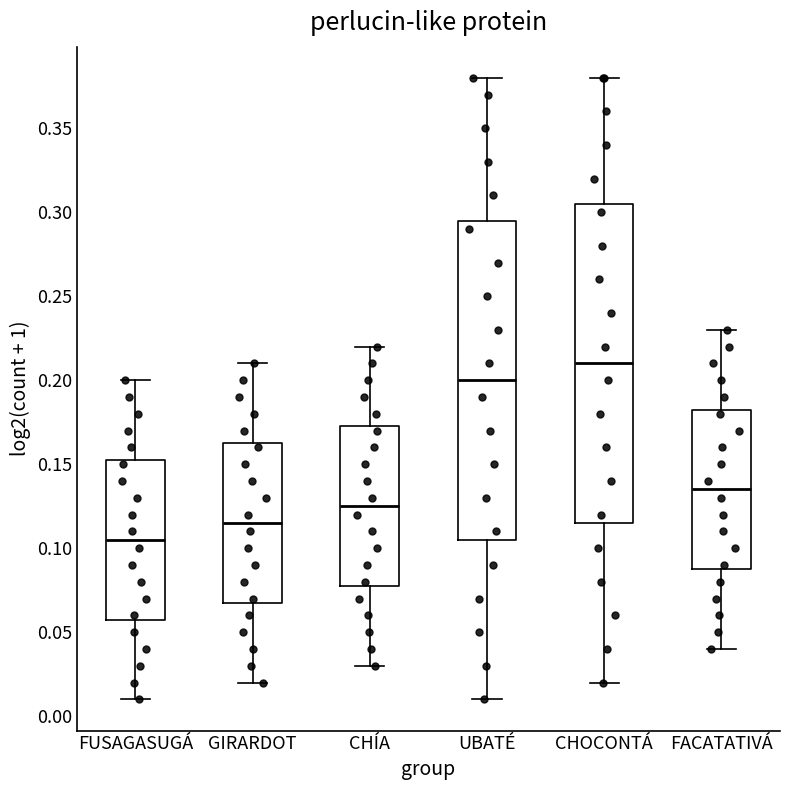

Where does the median line of the box for UBATÉ sit on the y-axis? The values are not printed on the chart, so give them approximately, as read against the axis.

0.200